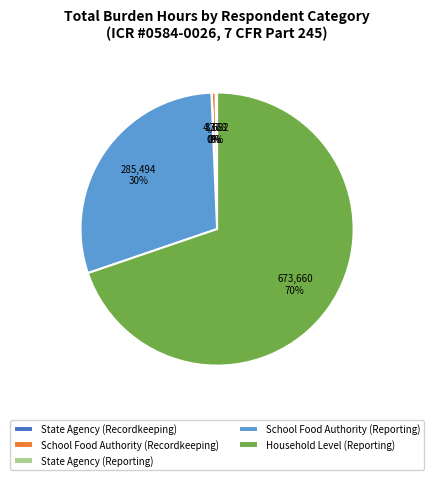

Approximately how many times larger is the value at Household Level (Reporting) compared to School Food Authority (Recordkeeping)?

154.2